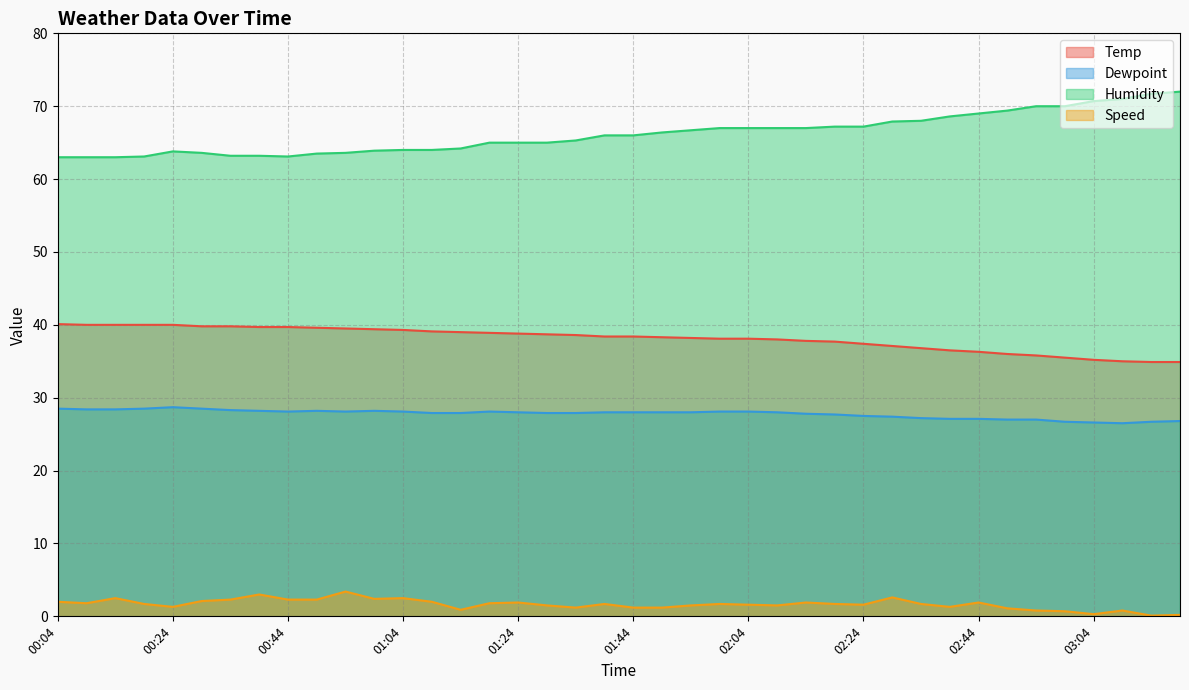

How many data points in Temp are less than 38?

14